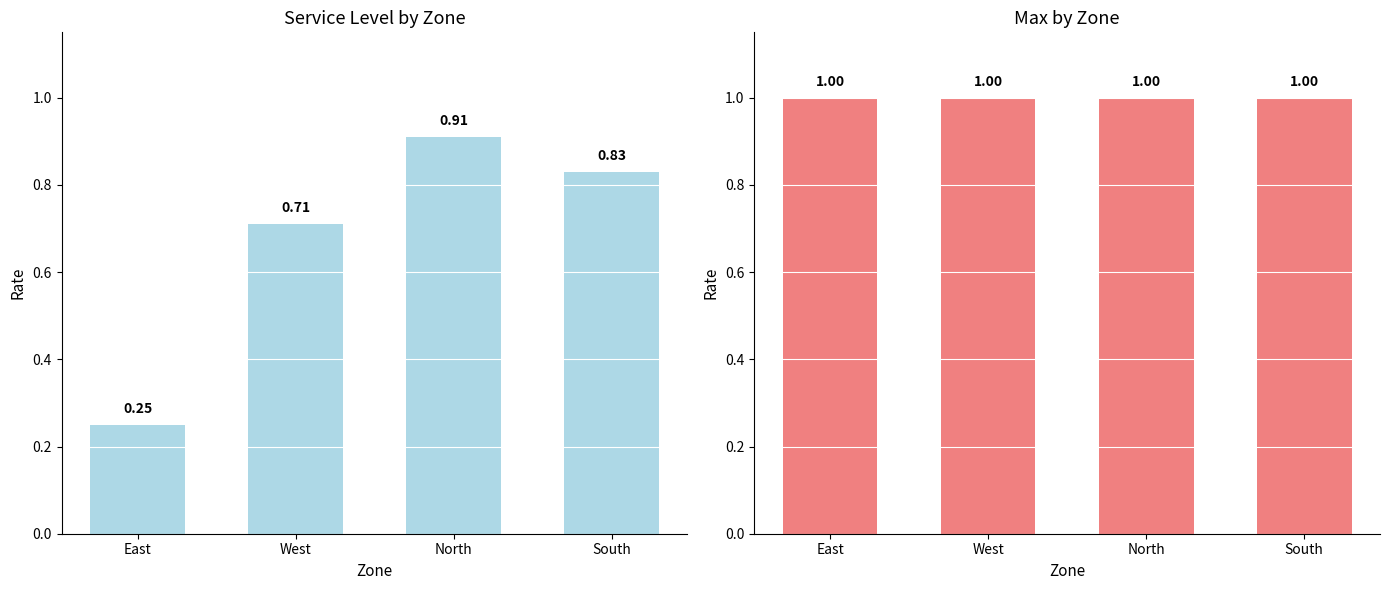

How many groups of bars are there?

4